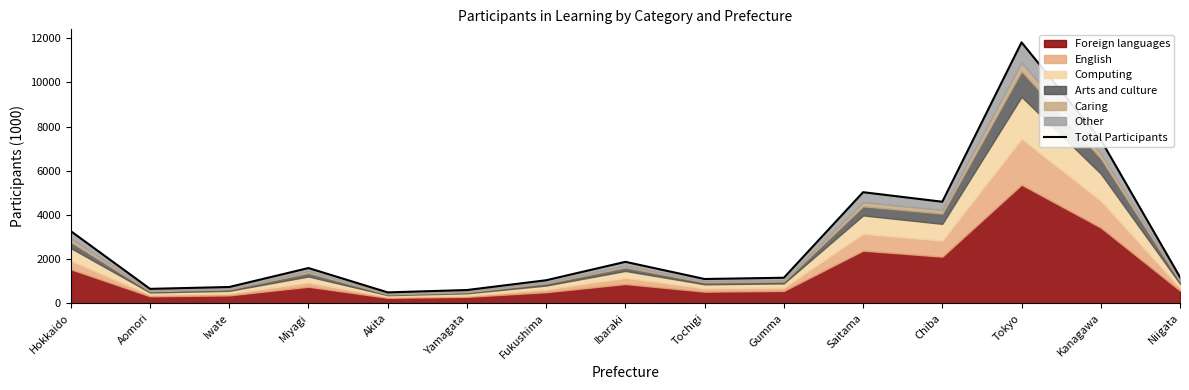

Rank the categories by value from highest to lowest.

Tokyo, Kanagawa, Saitama, Chiba, Hokkaido, Ibaraki, Miyagi, Niigata, Gumma, Tochigi, Fukushima, Iwate, Aomori, Yamagata, Akita